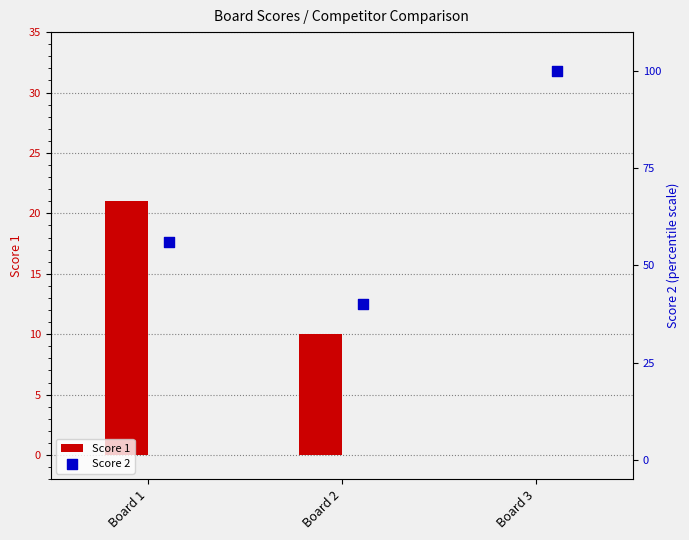

Which series has the largest total across all categories?

Score 2